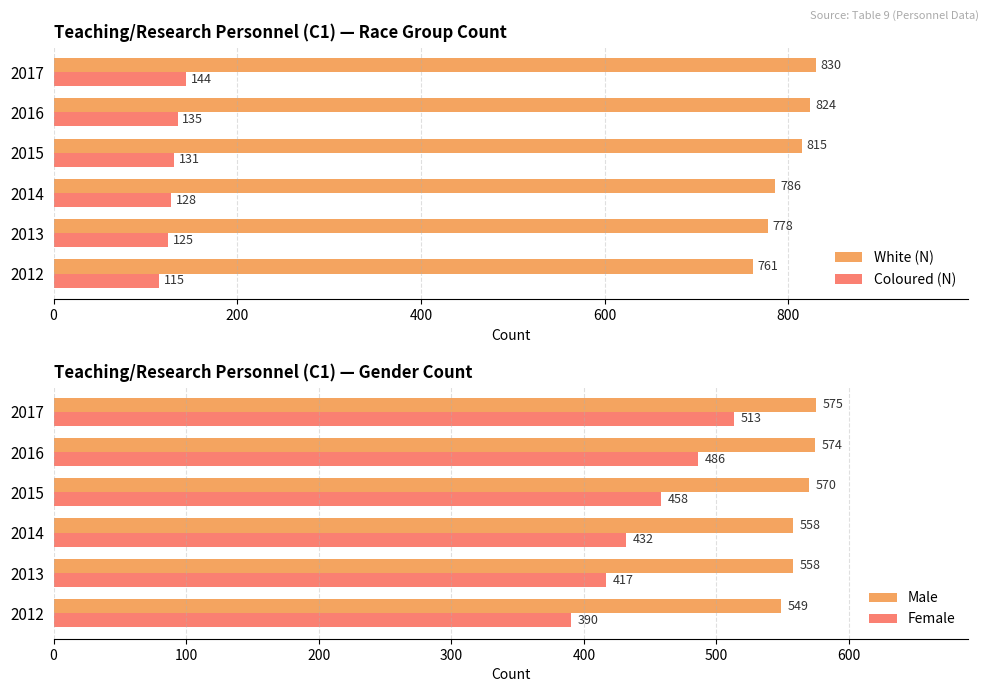

At which label is White (N) closest to 795?

2014